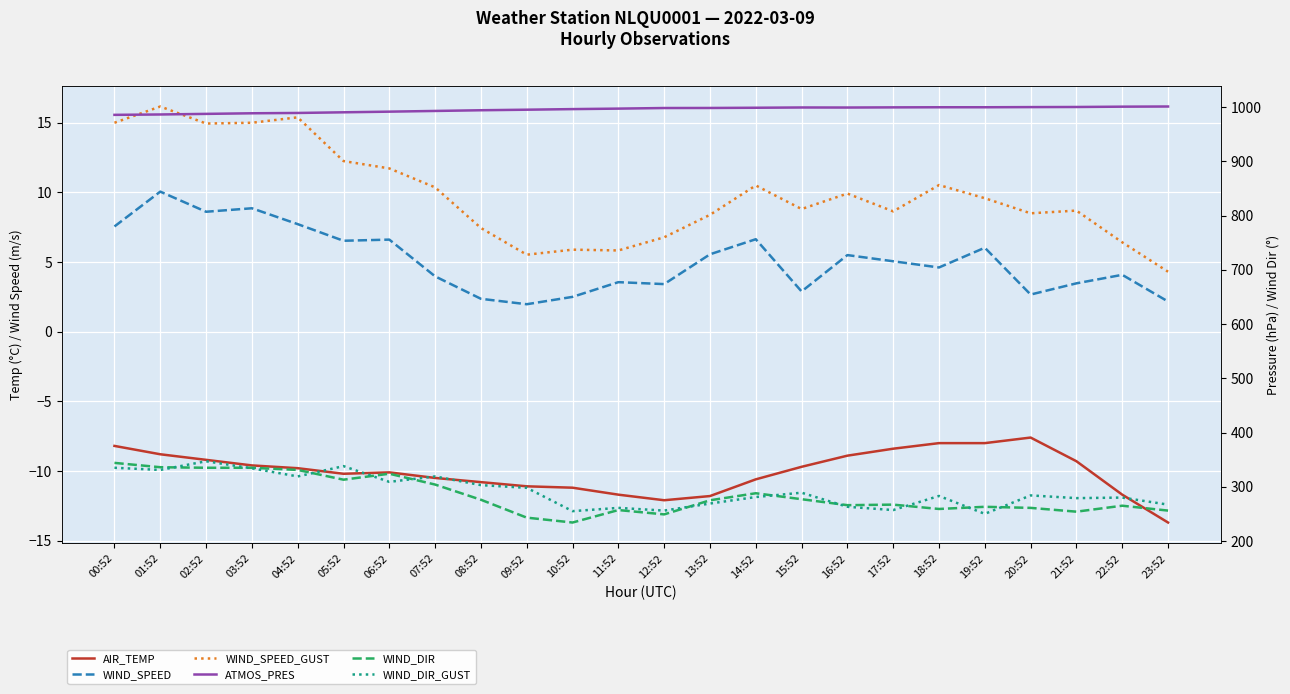

True or false: WIND_DIR and AIR_TEMP intersect in this chart.

False